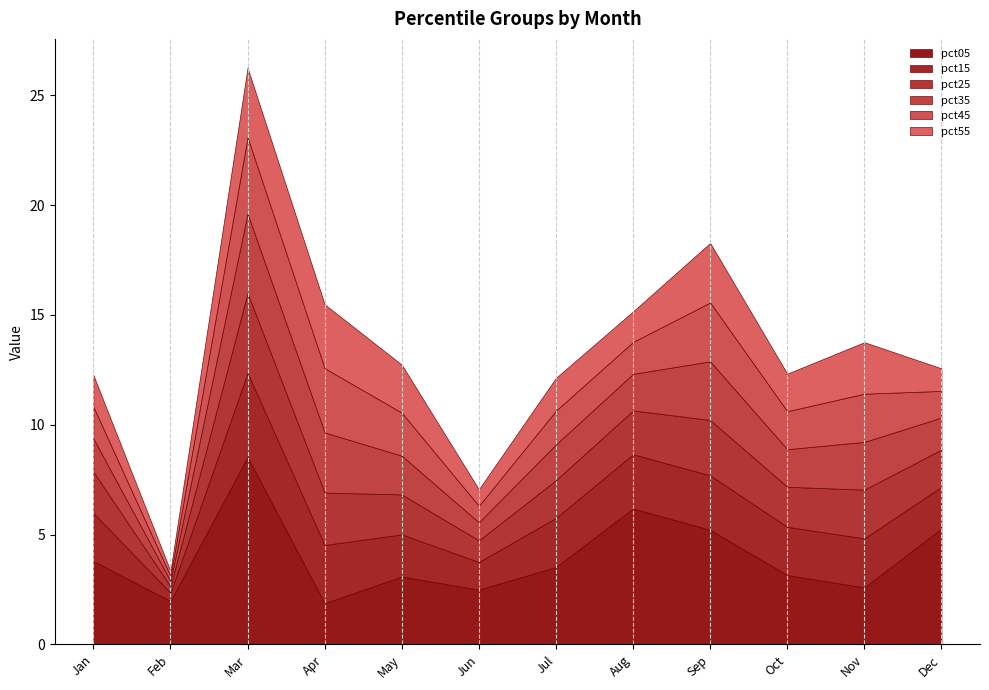

True or false: pct55 and pct45 cross at least once.

True